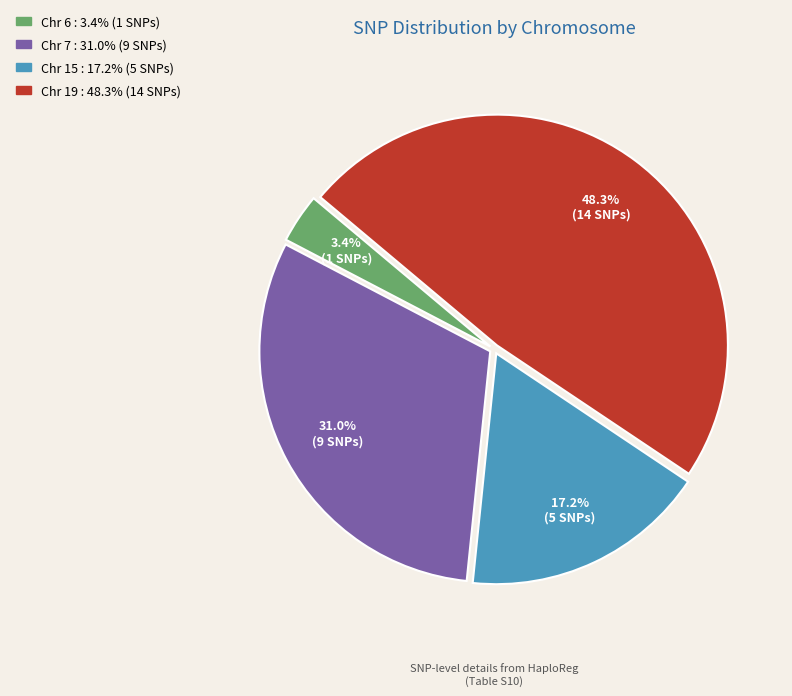

How many slices are in this pie chart?

4